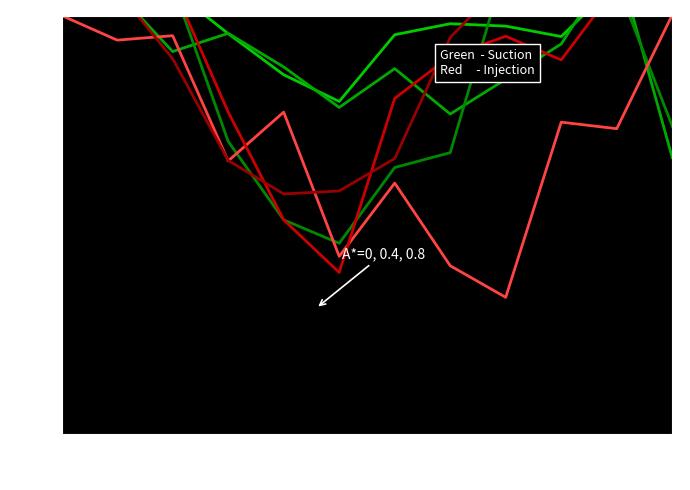

What is the difference between the maximum and minimum values in the Gross Profits (Suction A=0) series?

0.3